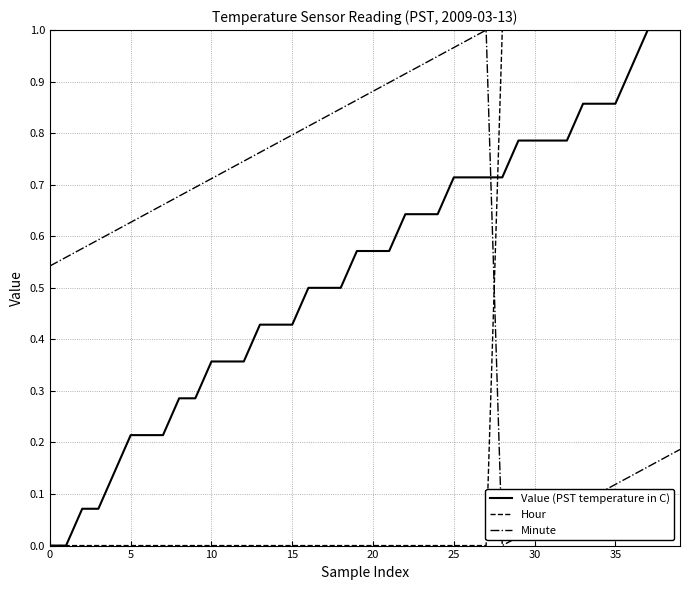

True or false: Value (PST temperature in C) and Hour intersect in this chart.

True